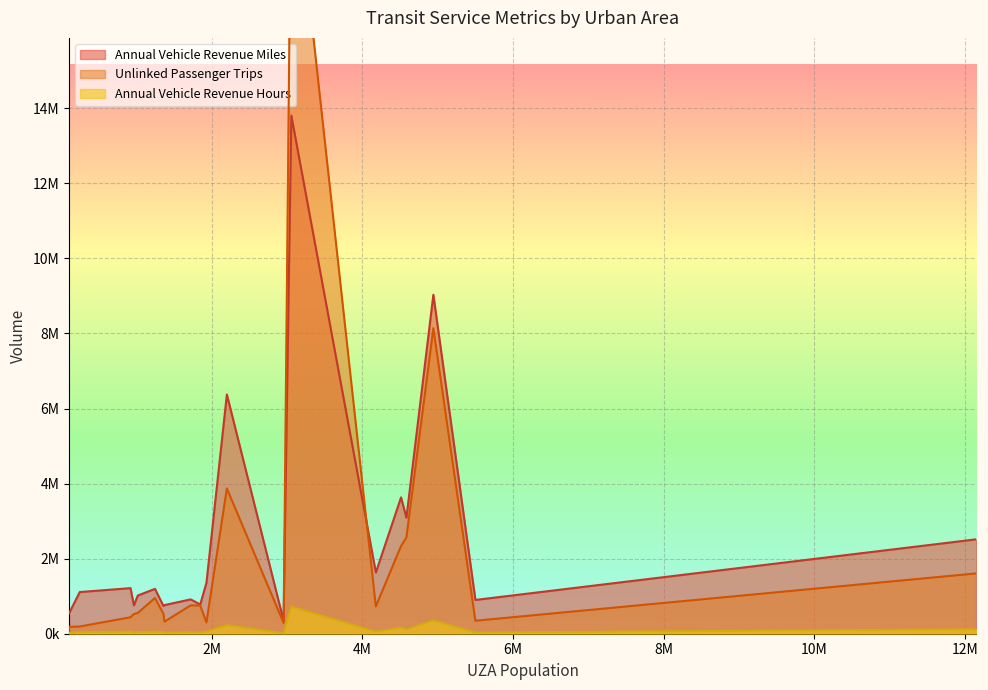

What is the label of the 9th point from the right?

Salt Lake City